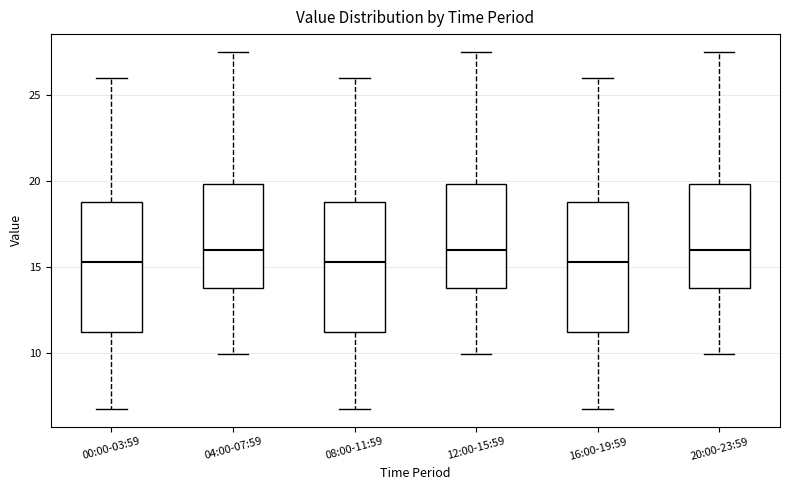

Reading left to right, read every box against the y-axis: the position of its median line, the range the box covers, and the ends of its whiskers. The values are not printed on the chart, so give them approximately, as read against the axis.

00:00-03:59: median 15.5, box 11.0 to 19.0, whiskers 6.5 to 26.0
04:00-07:59: median 16.0, box 14.0 to 20.0, whiskers 10.0 to 27.5
08:00-11:59: median 15.5, box 11.0 to 19.0, whiskers 6.5 to 26.0
12:00-15:59: median 16.0, box 14.0 to 20.0, whiskers 10.0 to 27.5
16:00-19:59: median 15.5, box 11.0 to 19.0, whiskers 6.5 to 26.0
20:00-23:59: median 16.0, box 14.0 to 20.0, whiskers 10.0 to 27.5